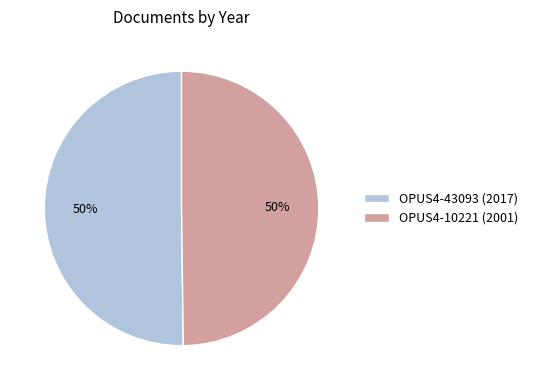

Is the sum of OPUS4-43093 (2017) and OPUS4-10221 (2001) greater than half?

Yes